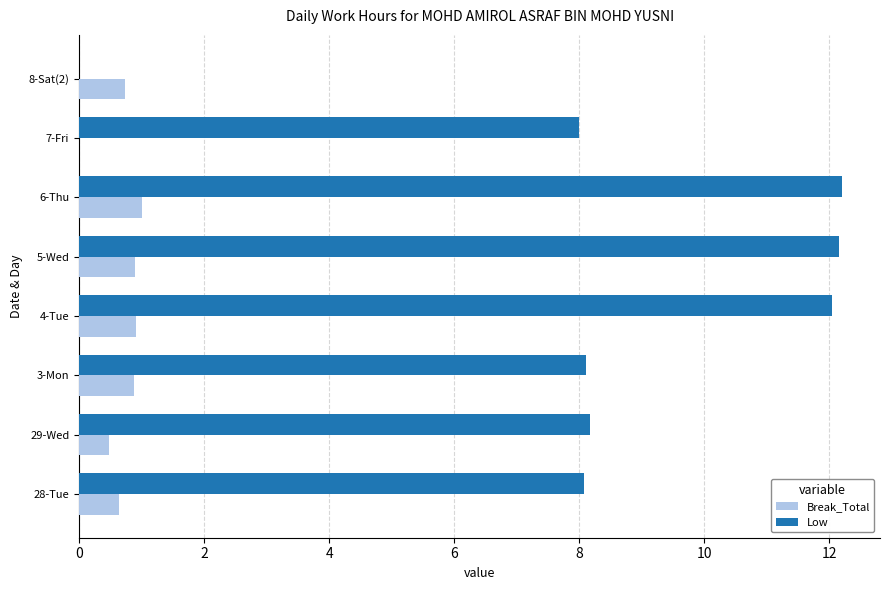

What is the greatest value displayed?

12.2